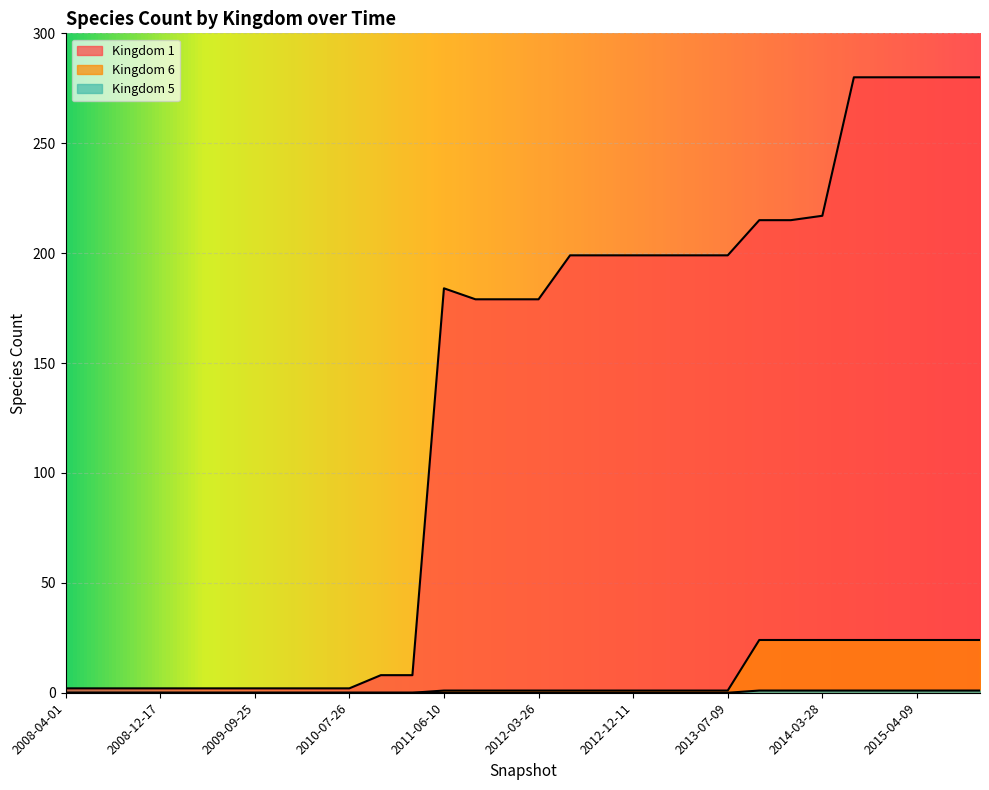

Reading left to right, extract all data points from this chart.

Kingdom 1: 2008-04-01=2	2008-06-27=2	2008-10-10=2	2008-12-17=2	2009-04-06=2	2009-06-17=2	2009-09-25=2	2009-12-16=2	2010-04-01=2	2010-07-26=2	2010-11-17=8	2011-02-21=8	2011-06-10=184	2011-09-05=179	2012-01-18=179	2012-03-26=179	2012-07-13=199	2012-10-31=199	2012-12-11=199	2013-02-20=199	2013-05-21=199	2013-07-09=199	2013-09-10=215	2013-12-20=215	2014-03-28=217	2014-09-08=280	2015-01-19=280	2015-04-09=280	2015-07-03=280	2015-10-01=280
Kingdom 6: 2008-04-01=0	2008-06-27=0	2008-10-10=0	2008-12-17=0	2009-04-06=0	2009-06-17=0	2009-09-25=0	2009-12-16=0	2010-04-01=0	2010-07-26=0	2010-11-17=0	2011-02-21=0	2011-06-10=1	2011-09-05=1	2012-01-18=1	2012-03-26=1	2012-07-13=1	2012-10-31=1	2012-12-11=1	2013-02-20=1	2013-05-21=1	2013-07-09=1	2013-09-10=24	2013-12-20=24	2014-03-28=24	2014-09-08=24	2015-01-19=24	2015-04-09=24	2015-07-03=24	2015-10-01=24
Kingdom 5: 2008-04-01=0	2008-06-27=0	2008-10-10=0	2008-12-17=0	2009-04-06=0	2009-06-17=0	2009-09-25=0	2009-12-16=0	2010-04-01=0	2010-07-26=0	2010-11-17=0	2011-02-21=0	2011-06-10=0	2011-09-05=0	2012-01-18=0	2012-03-26=0	2012-07-13=0	2012-10-31=0	2012-12-11=0	2013-02-20=0	2013-05-21=0	2013-07-09=0	2013-09-10=1	2013-12-20=1	2014-03-28=1	2014-09-08=1	2015-01-19=1	2015-04-09=1	2015-07-03=1	2015-10-01=1